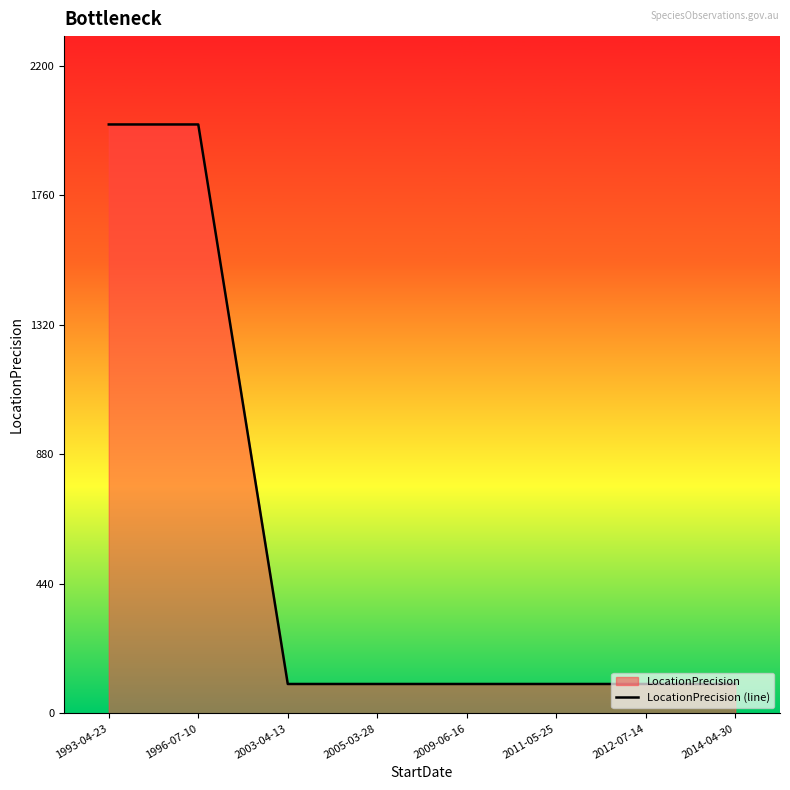

The value at 2014-04-30 is 58. True or false?

False